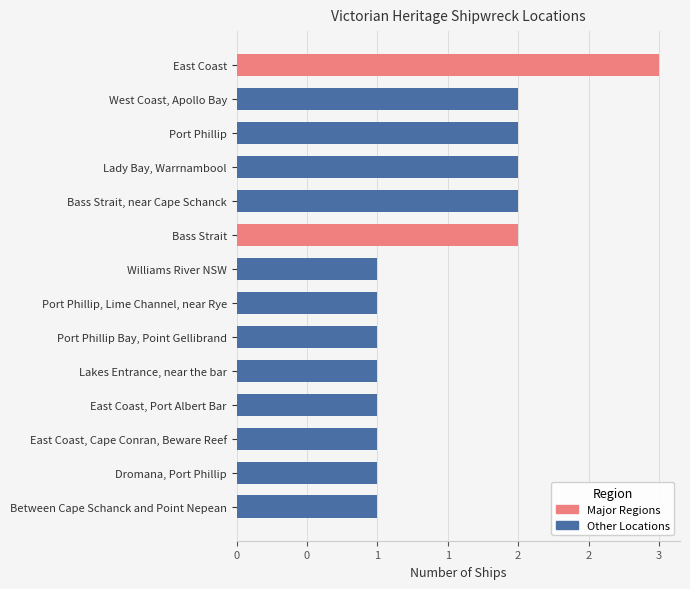

What is the sum of all values?

21